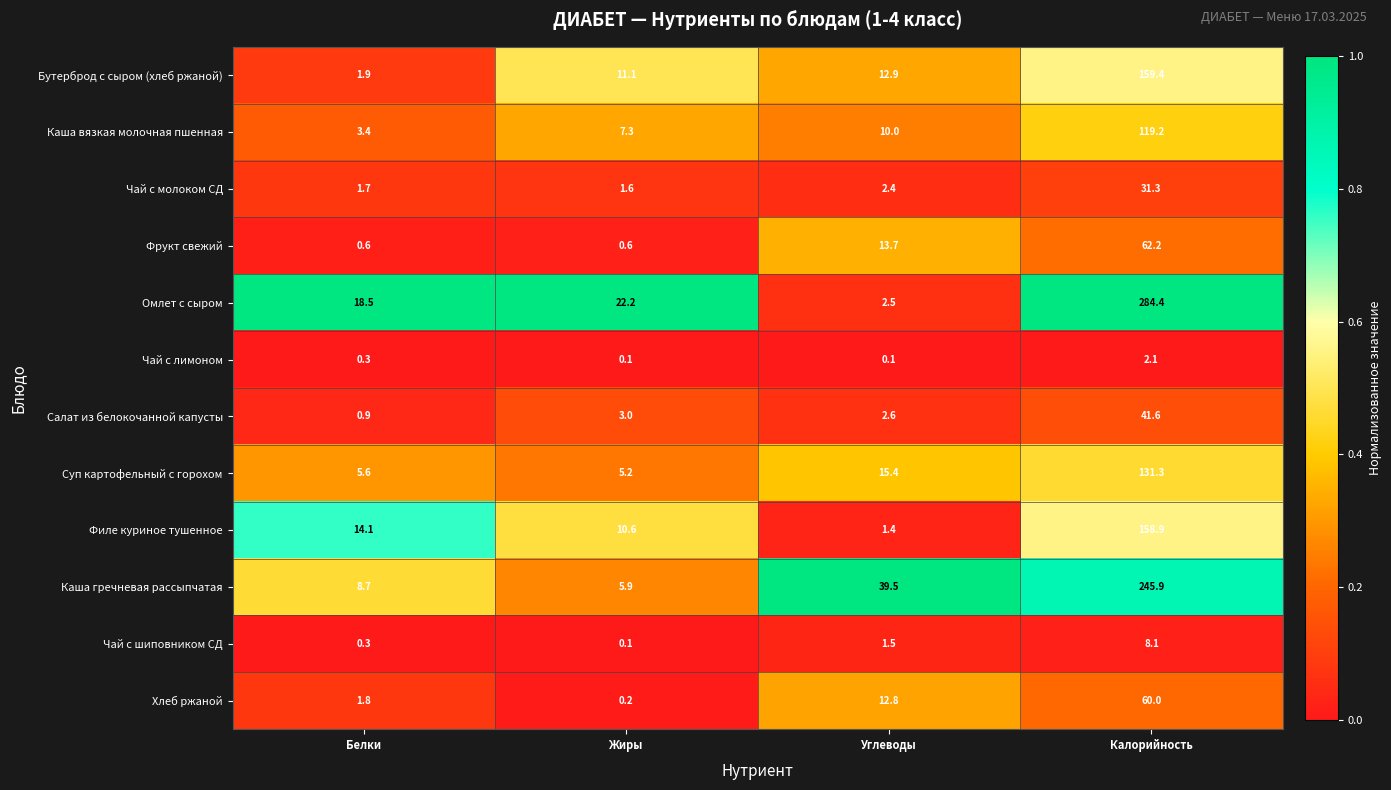

True or false: Каша гречневая рассыпчатая has a value of 8.7 at Белки.

True